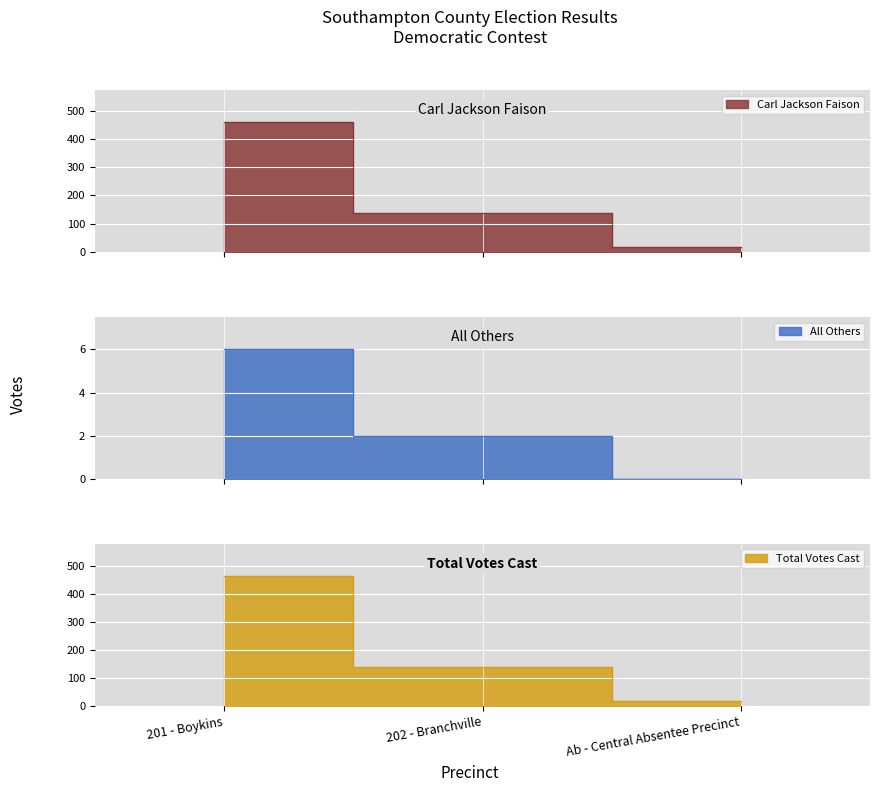

Reading left to right, extract all data points from this chart.

Carl Jackson Faison: 458	139	19
All Others: 6	2	0
Total Votes Cast: 464	141	19